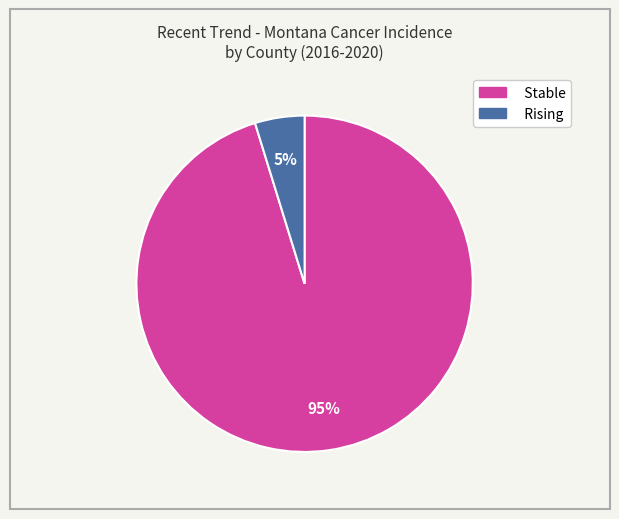

To the nearest percent, what is the average slice percentage?

50%